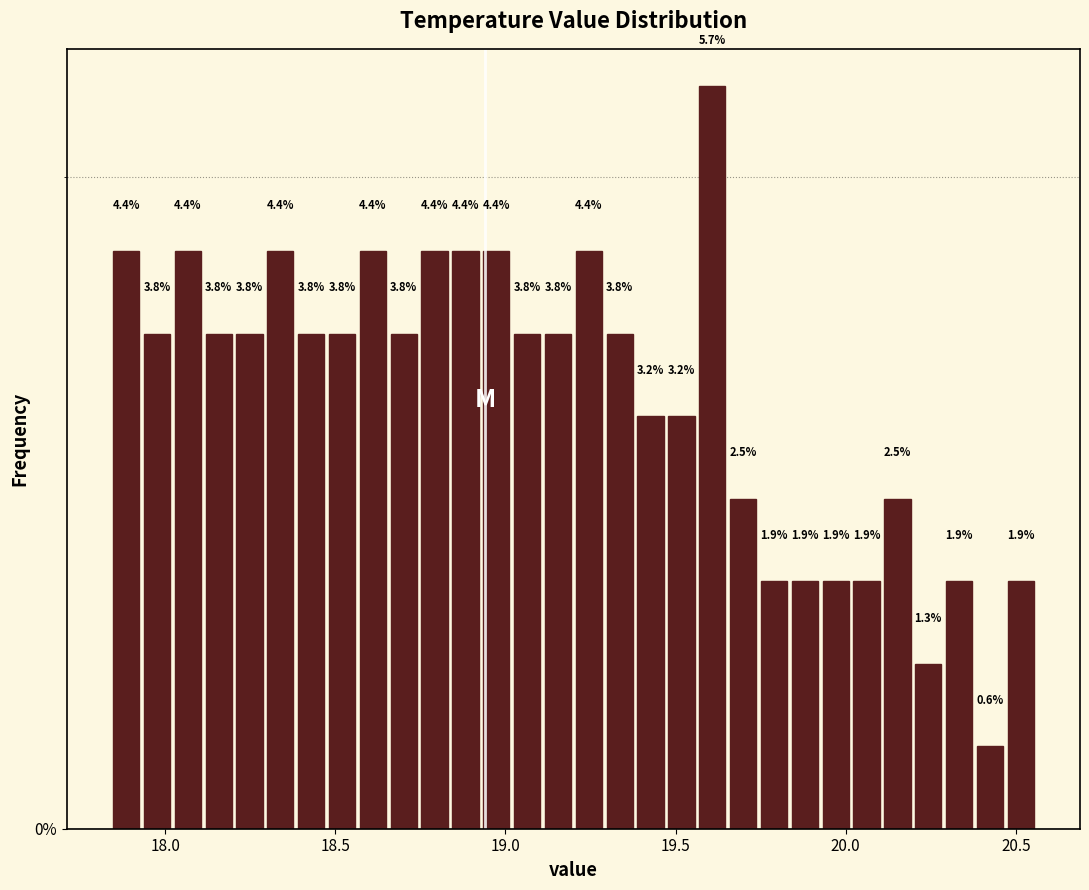

Around what value on the x-axis is the tallest bar? Give the approximate position of its centre, as read against the axis.

19.60